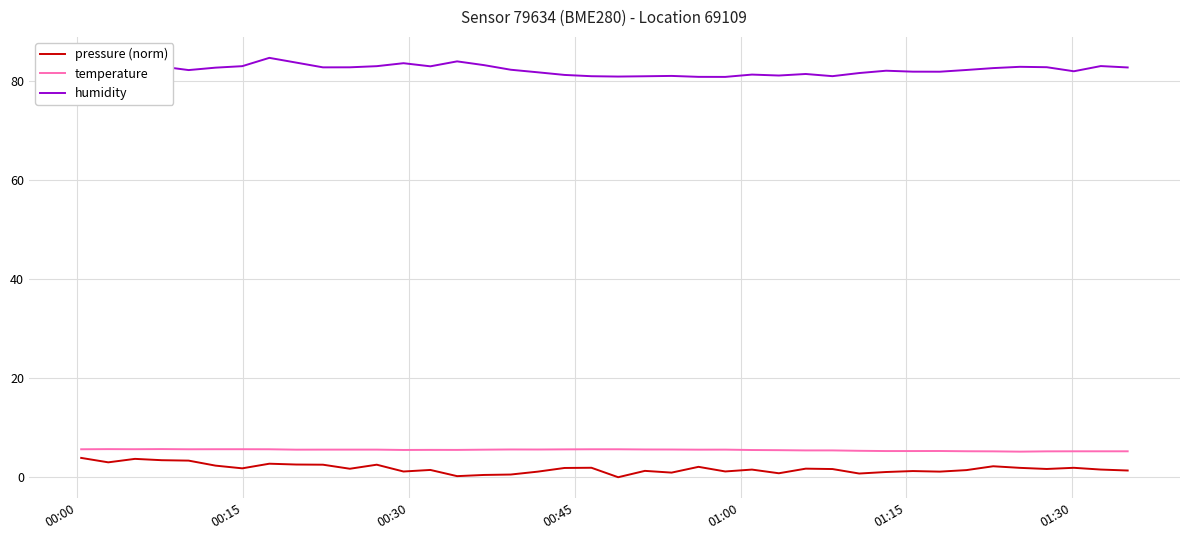

Which series has the largest total across all categories?

humidity